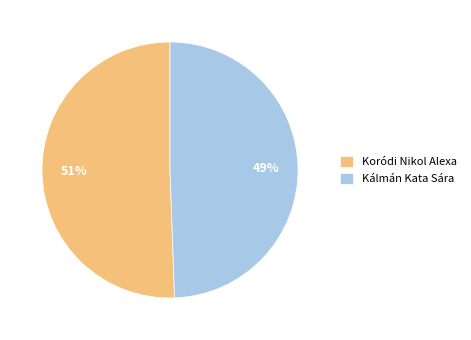

Rank the categories by value from lowest to highest.

Kálmán Kata Sára, Koródi Nikol Alexa